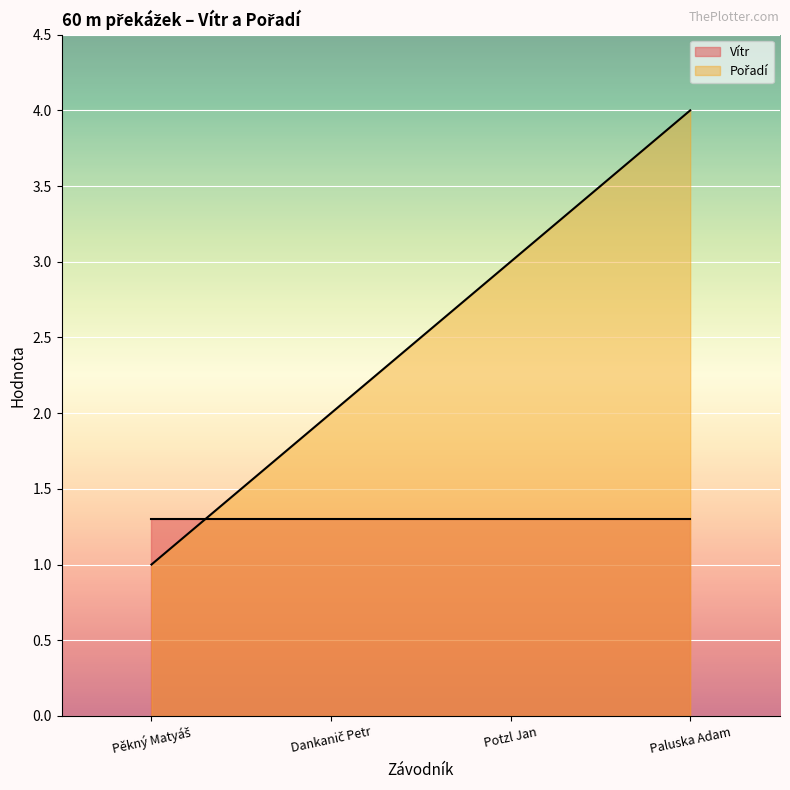

What is the maximum value shown in the chart?

4.0